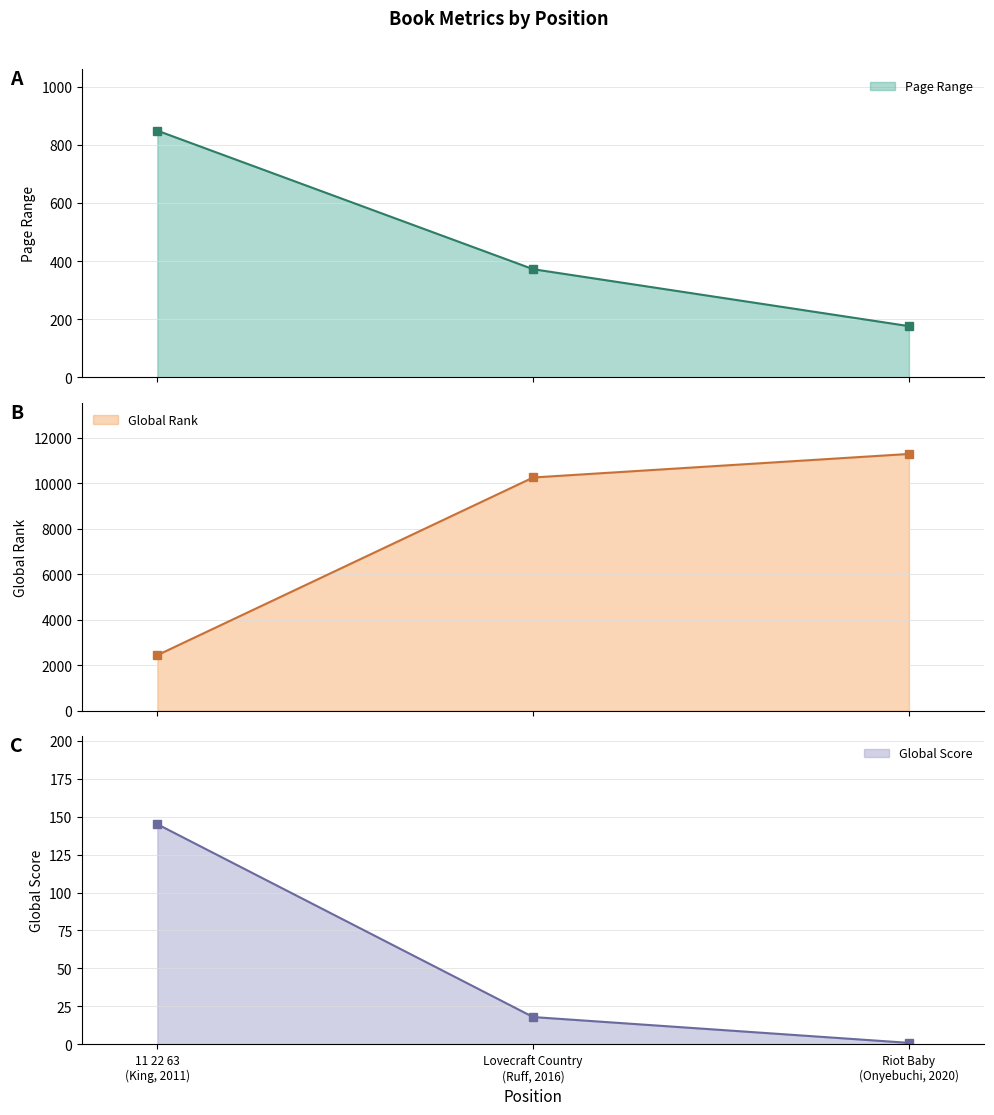

What is the label of the 3rd point from the left?

Riot Baby
(Onyebuchi, 2020)